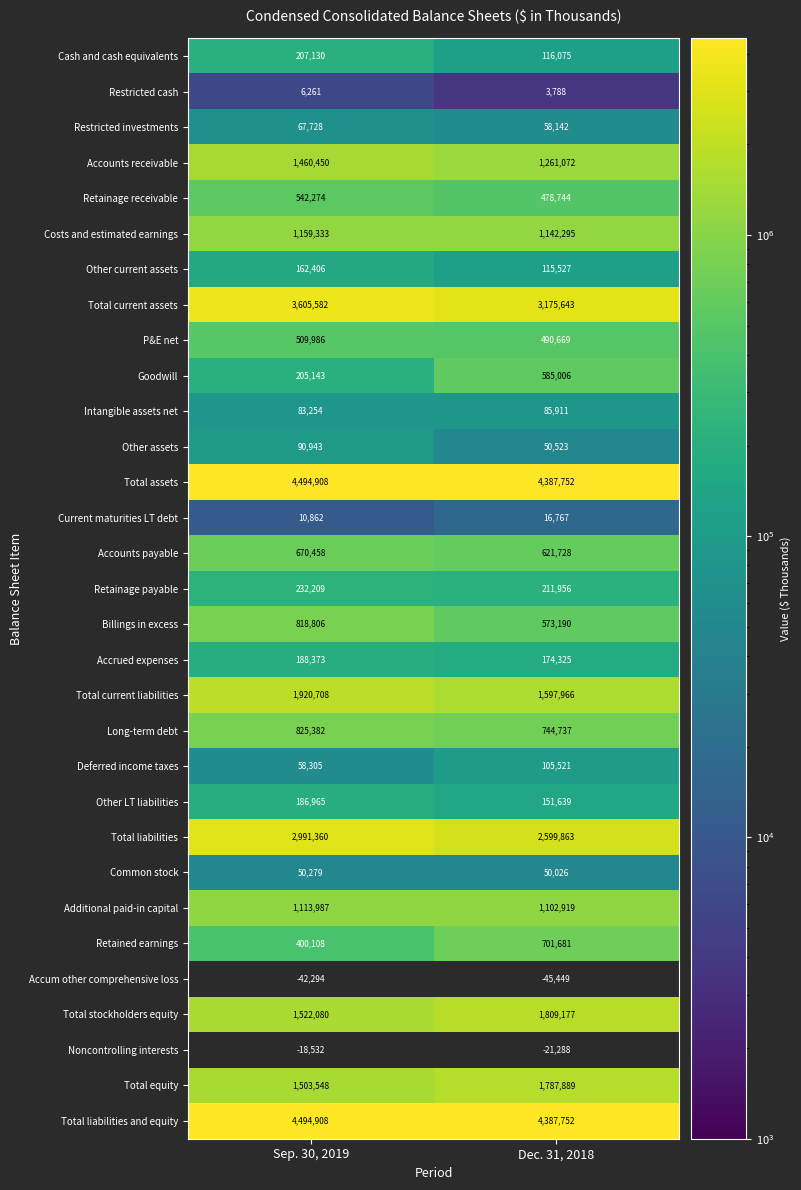

What is the difference between the maximum and minimum values in the Intangible assets net series?

2657